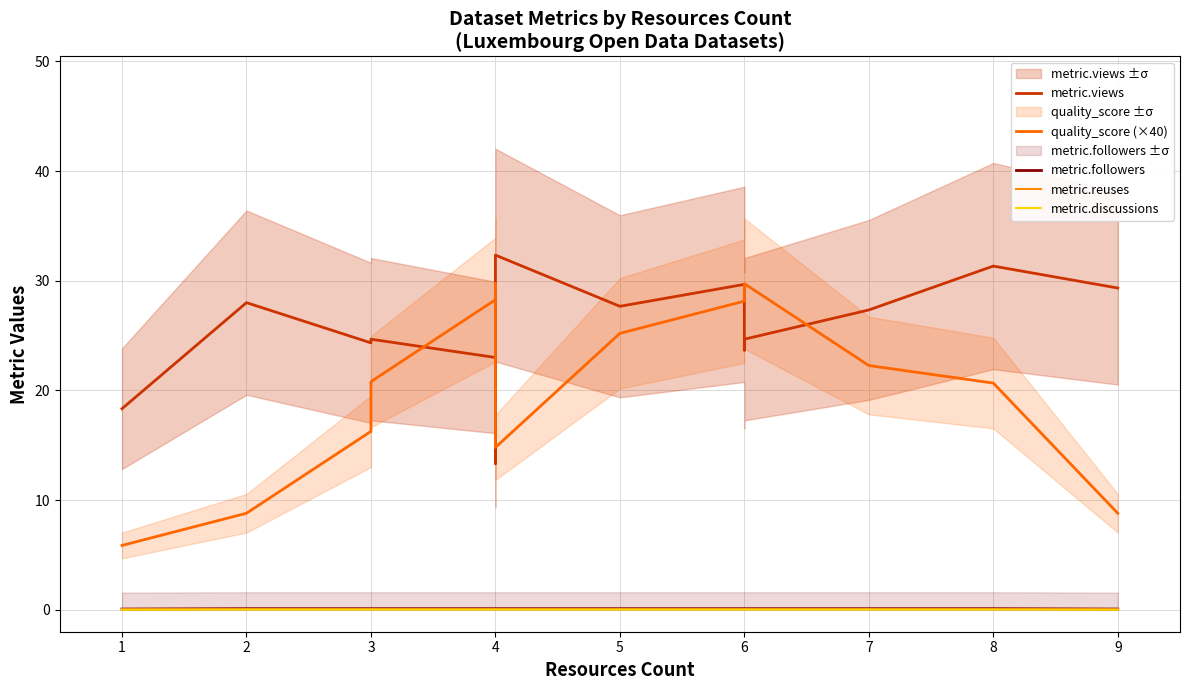

What is the approximate value of quality_score (×40) at 4?

28.1